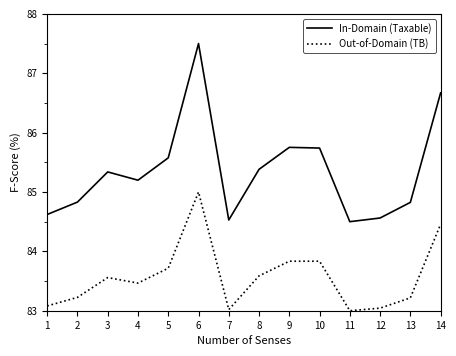

The Out-of-Domain (TB) series shows 83.8 at 10. True or false?

True